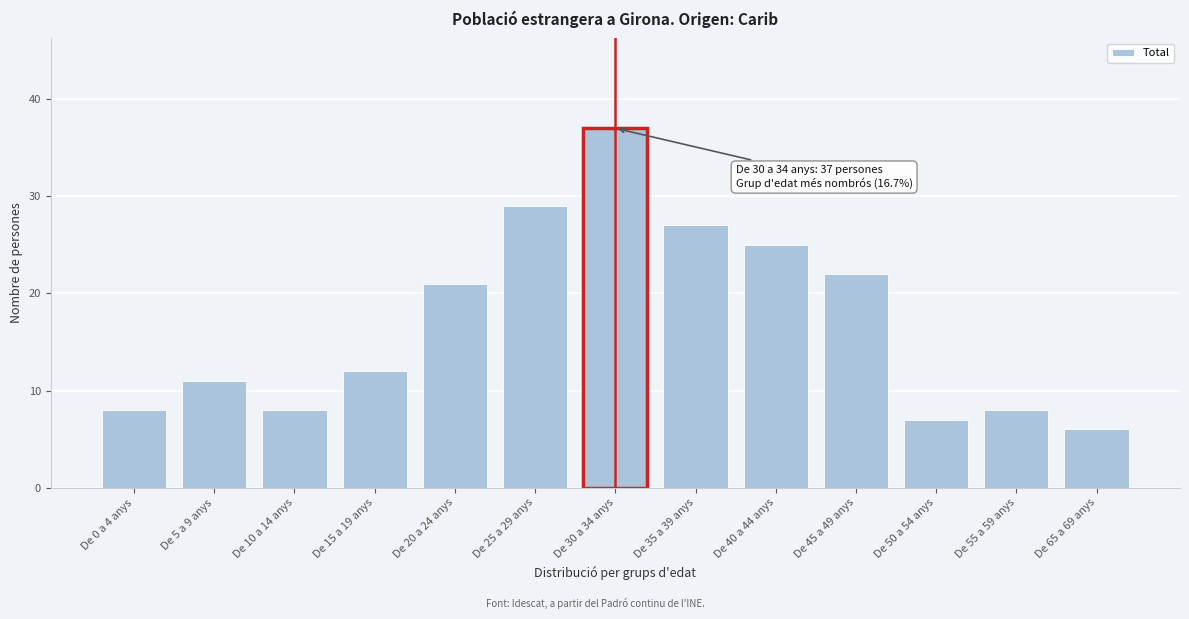

Reading left to right, extract all data points from this chart.

De 0 a 4 anys=8	De 5 a 9 anys=11	De 10 a 14 anys=8	De 15 a 19 anys=12	De 20 a 24 anys=21	De 25 a 29 anys=29	De 30 a 34 anys=37	De 35 a 39 anys=27	De 40 a 44 anys=25	De 45 a 49 anys=22	De 50 a 54 anys=7	De 55 a 59 anys=8	De 65 a 69 anys=6